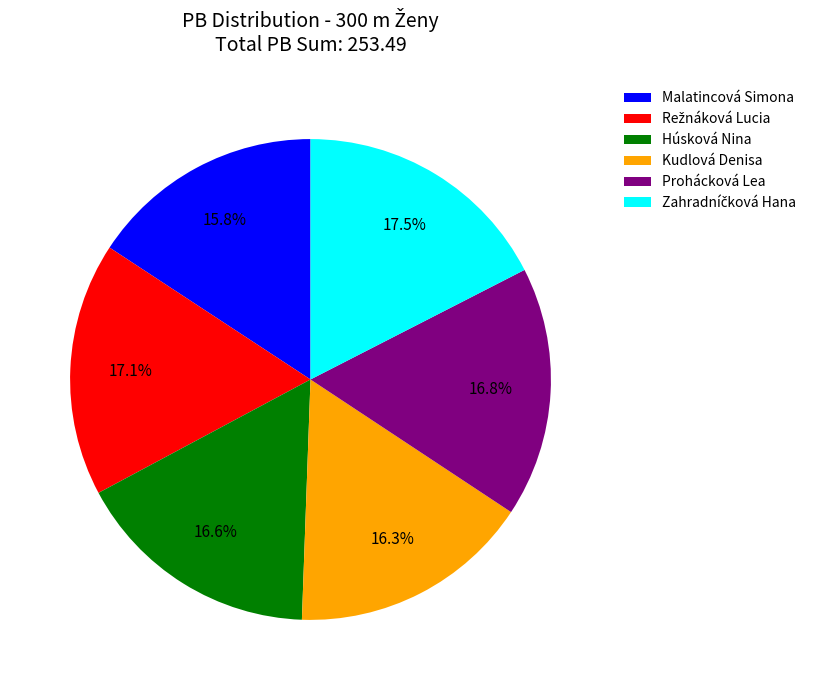

What portion of the pie excludes Prohácková Lea?

83.2%